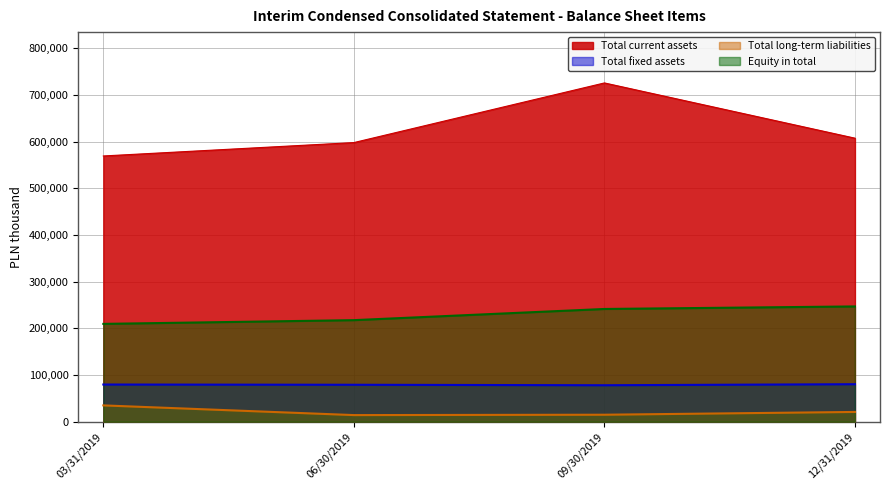

Does the chart have visible grid lines?

Yes